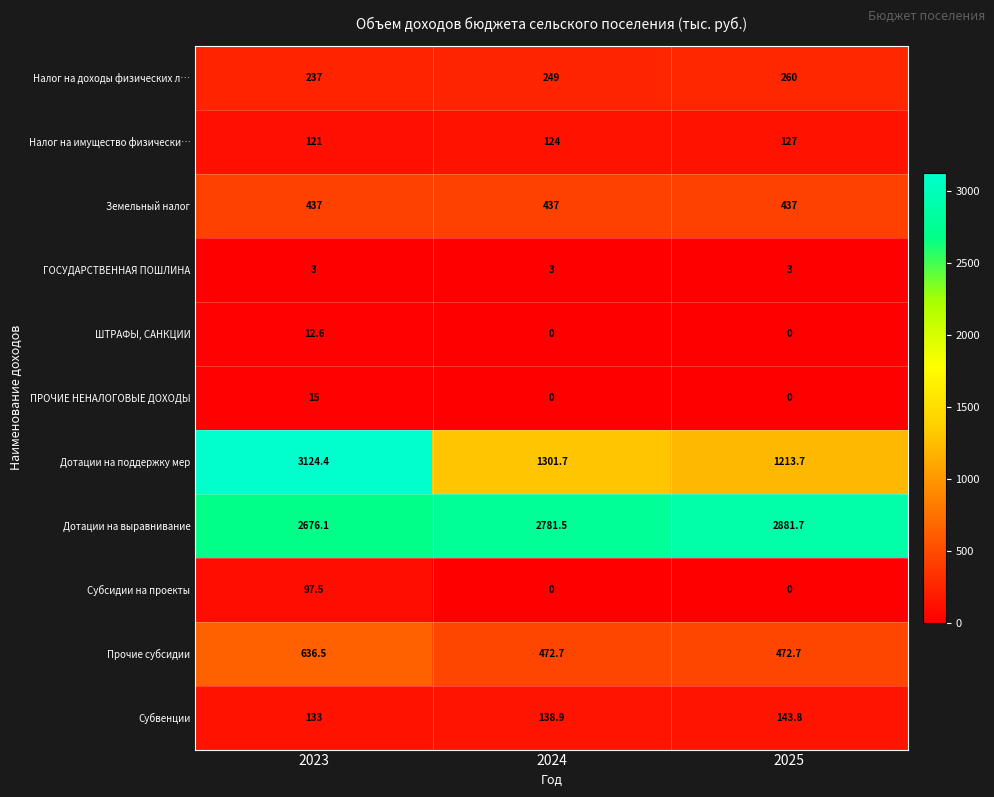

Where does the Субвенции series first go above 138?

2024